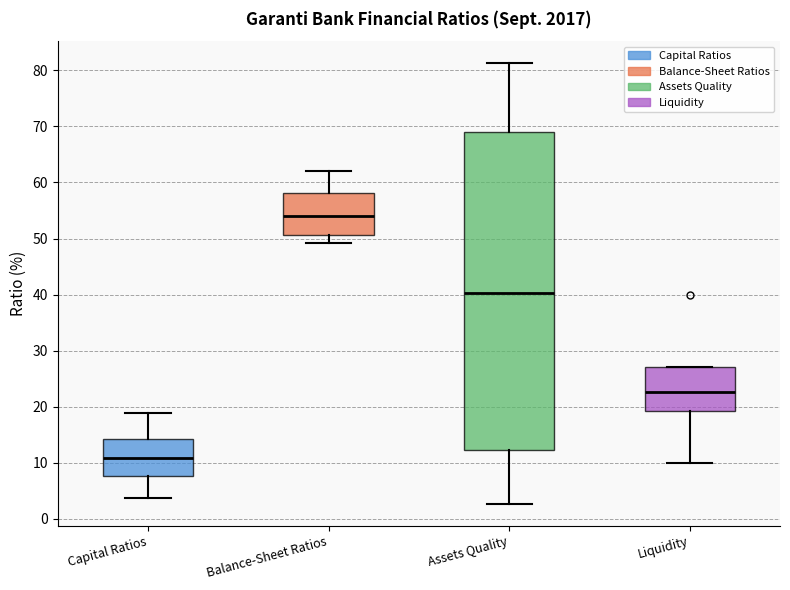

Reading left to right, transcribe this box plot: for each box, give where its median line is, the range the box spans, and where its two whiskers end, as read against the y-axis. The values are not printed on the chart, so give them approximately, as read against the axis.

Capital Ratios: median 11, box 8 to 14, whiskers 4 to 19
Balance-Sheet Ratios: median 54, box 51 to 58, whiskers 49 to 62
Assets Quality: median 40, box 12 to 69, whiskers 3 to 81
Liquidity: median 23, box 19 to 27, whiskers 10 to 27